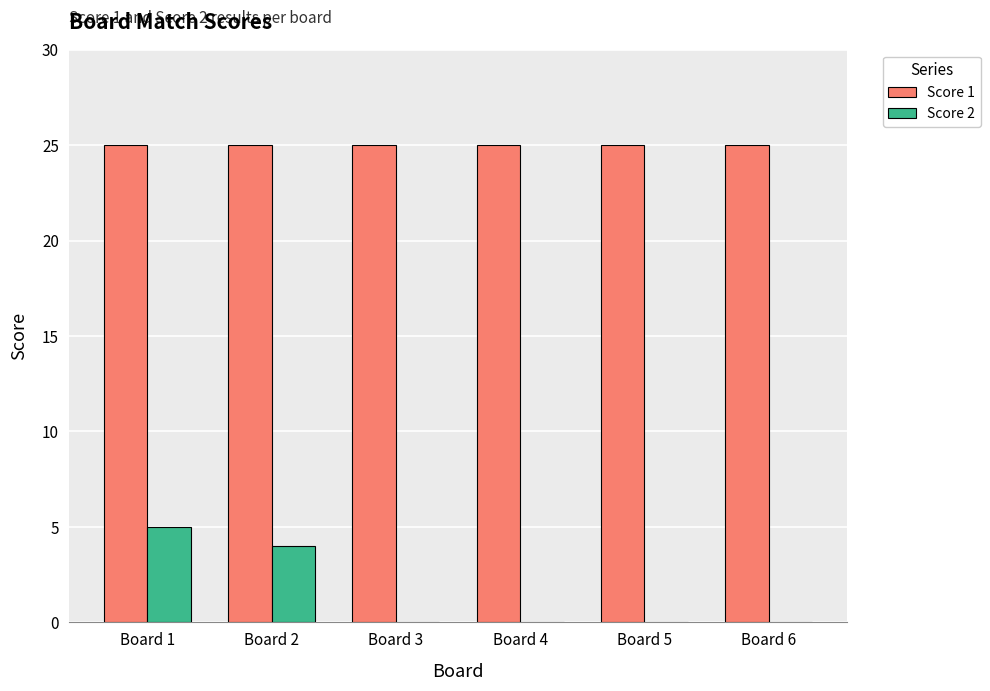

Which series has the largest total across all categories?

Score 1